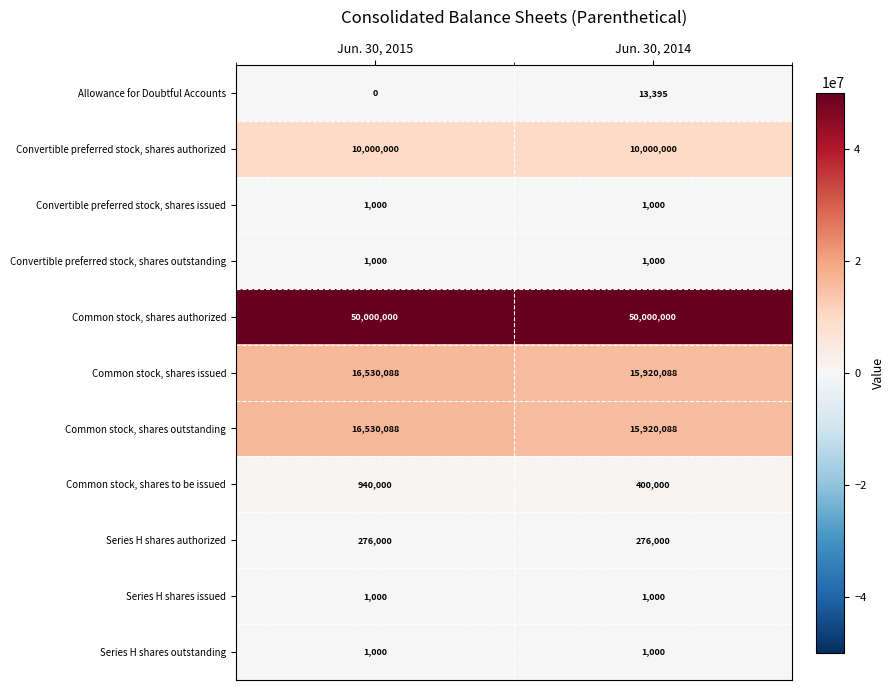

What is the total value across all series at Jun. 30, 2014?

92533571